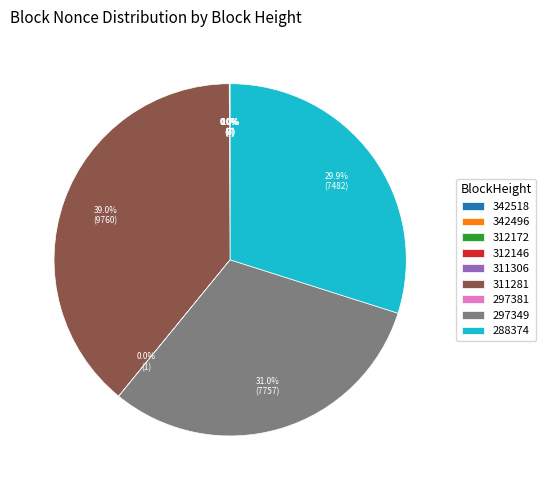

Which category has the biggest portion of the pie?

311281